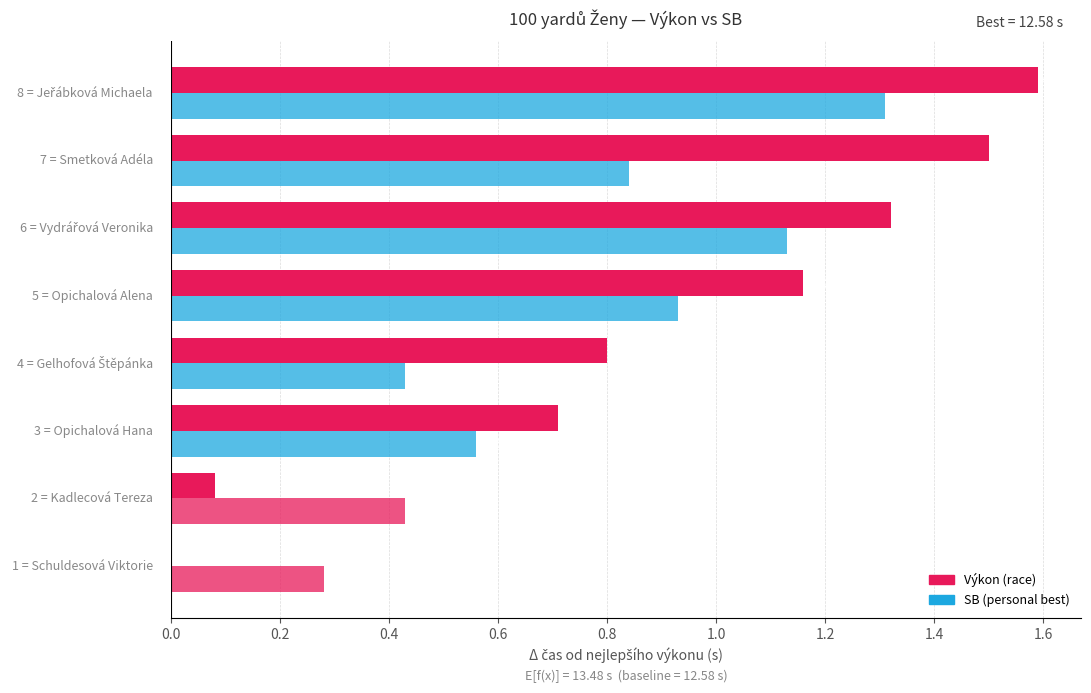

How many groups of bars are there?

8